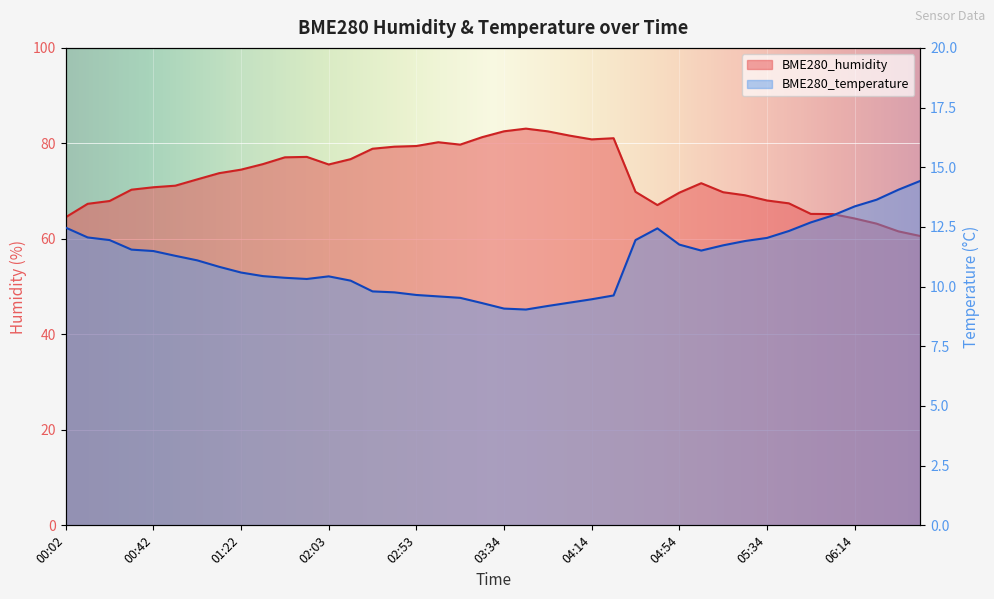

At which category is the sum across all series the highest?

03:44